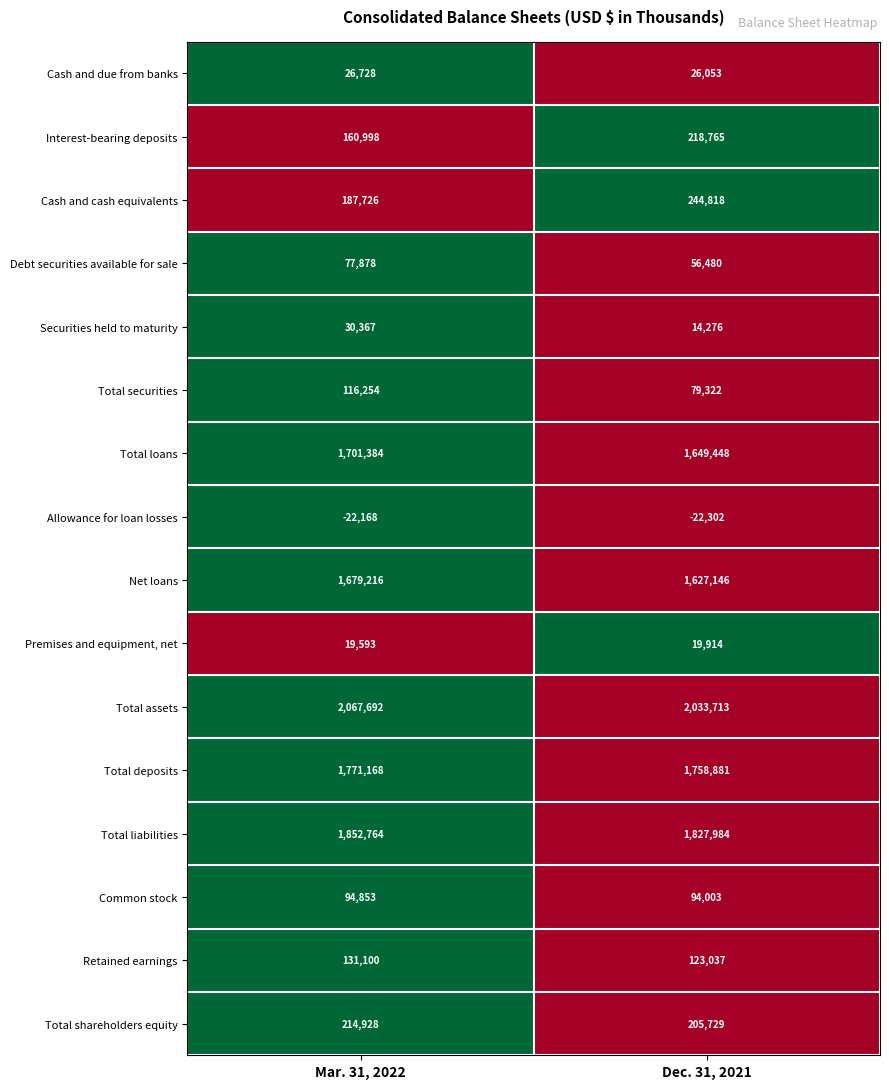

The value of Net loans at Mar. 31, 2022 is 1679216. True or false?

True